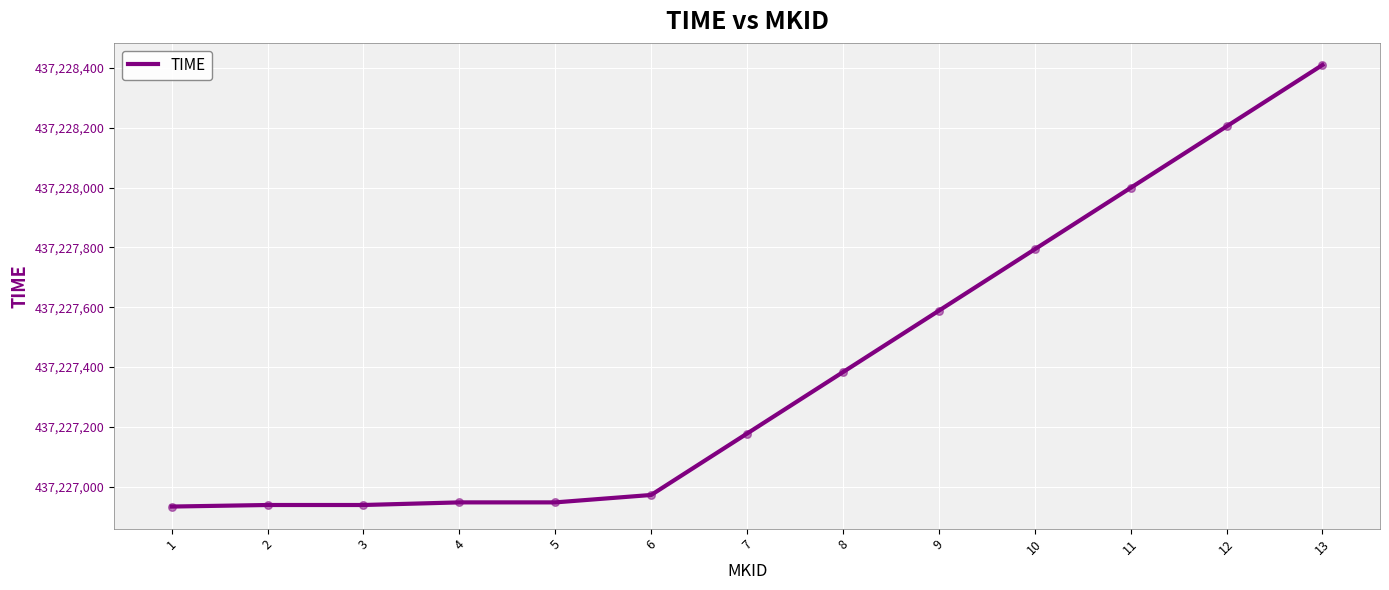

What is the change in value from 5 to 8?

+435.8